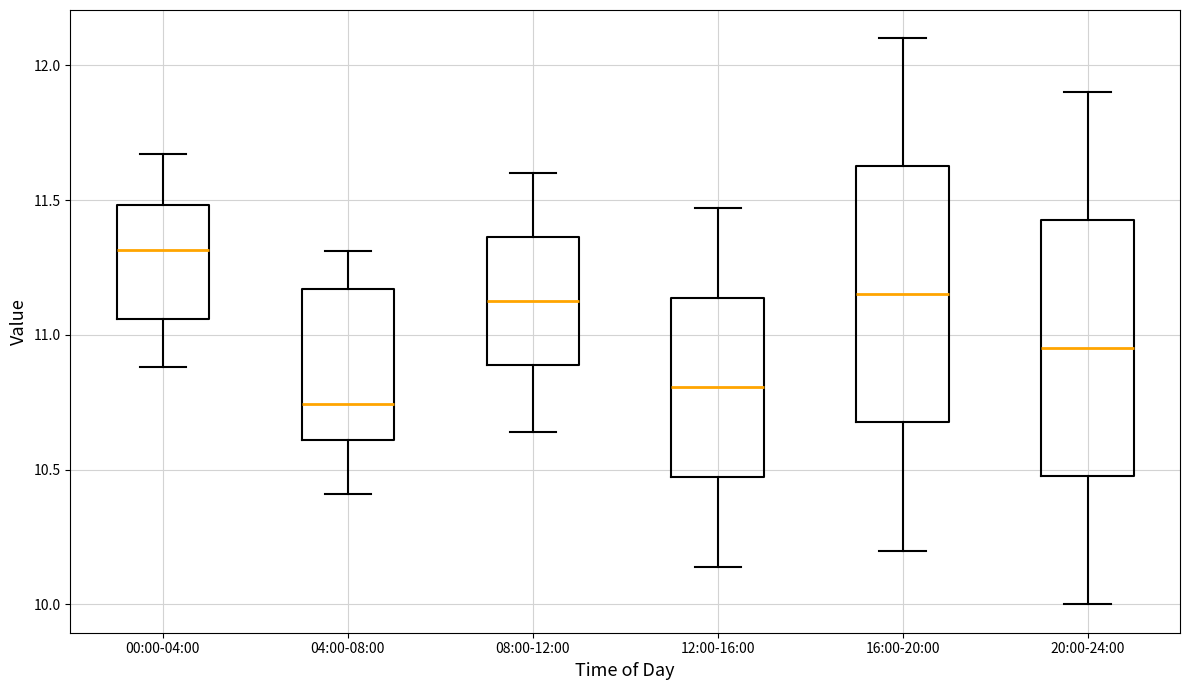

Reading left to right, read every box against the y-axis: the position of its median line, the range the box covers, and the ends of its whiskers. The values are not printed on the chart, so give them approximately, as read against the axis.

00:00-04:00: median 11.30, box 11.05 to 11.50, whiskers 10.90 to 11.65
04:00-08:00: median 10.75, box 10.60 to 11.15, whiskers 10.40 to 11.30
08:00-12:00: median 11.15, box 10.90 to 11.35, whiskers 10.65 to 11.60
12:00-16:00: median 10.80, box 10.45 to 11.15, whiskers 10.15 to 11.45
16:00-20:00: median 11.15, box 10.70 to 11.65, whiskers 10.20 to 12.10
20:00-24:00: median 10.95, box 10.50 to 11.45, whiskers 10.00 to 11.90